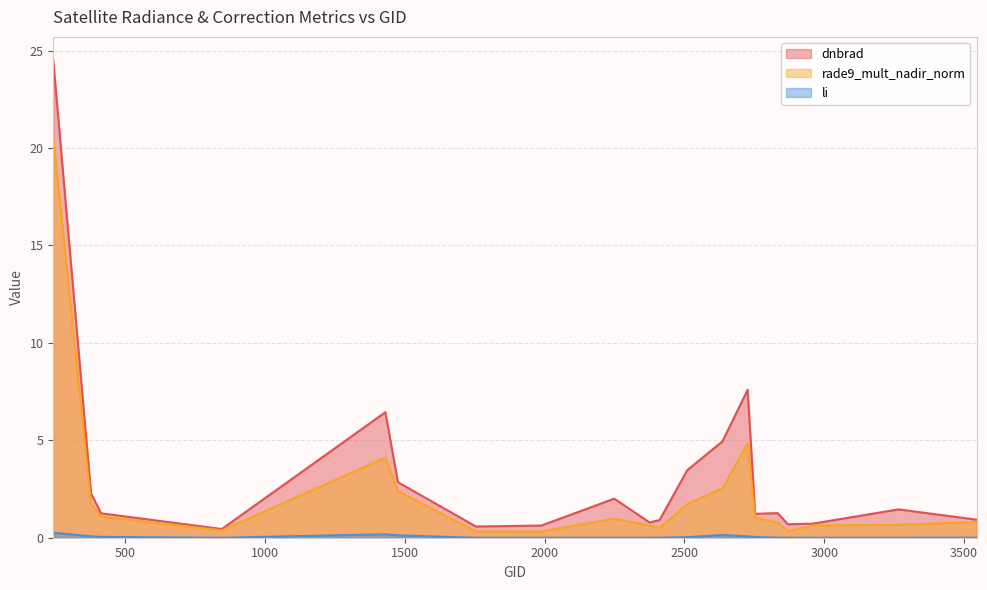

The value of dnbrad at 1475 is 2.9. True or false?

True